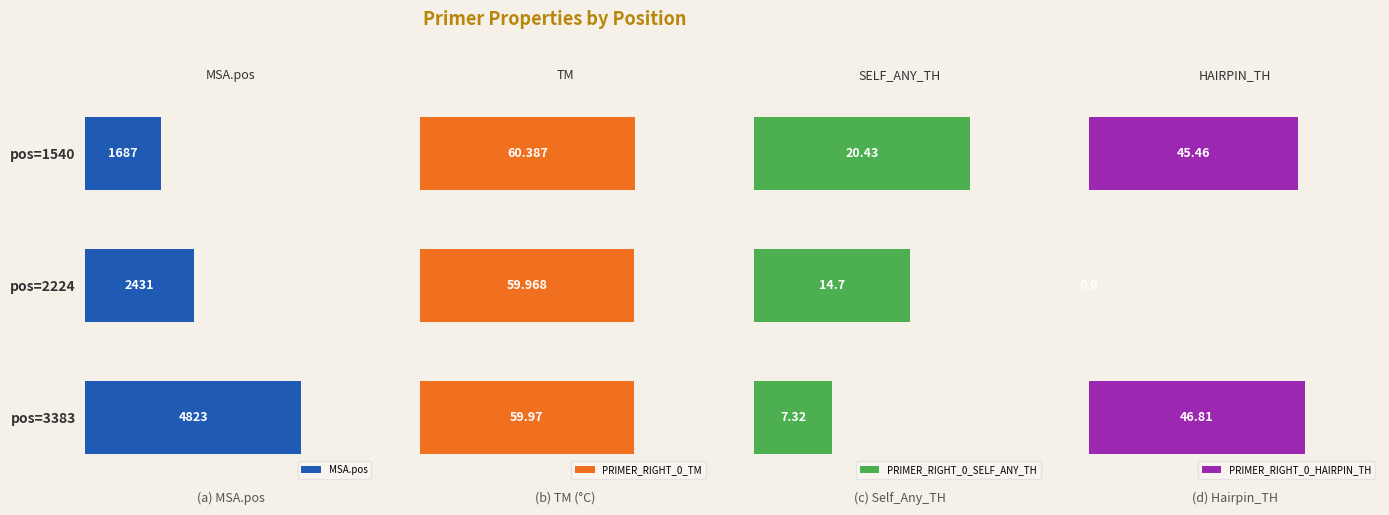

Which series has the largest total across all categories?

MSA.pos